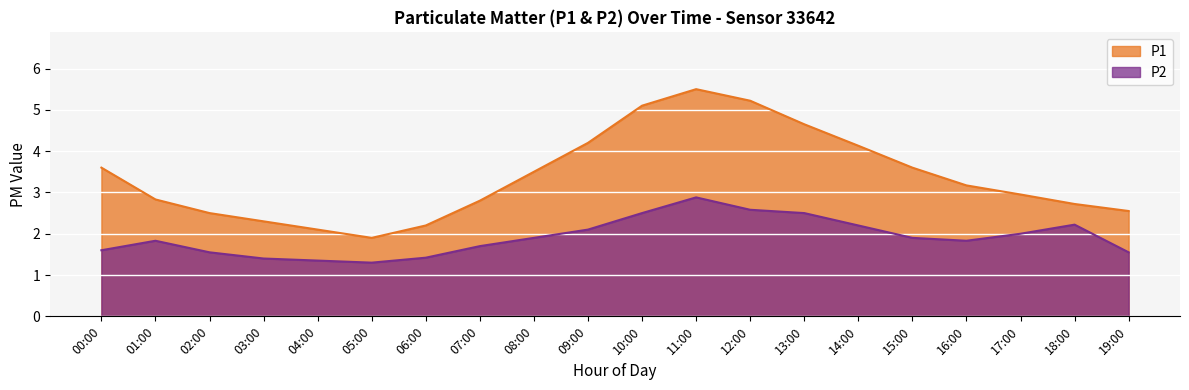

Is the value of P1 at 11:00 greater than the value of P2 at 06:00?

Yes